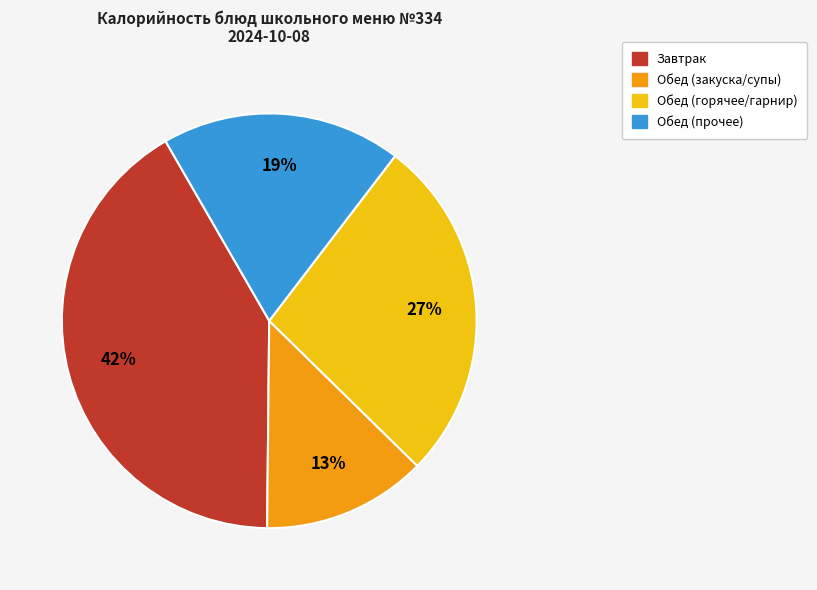

Is there any slice that represents more than half of the pie?

No